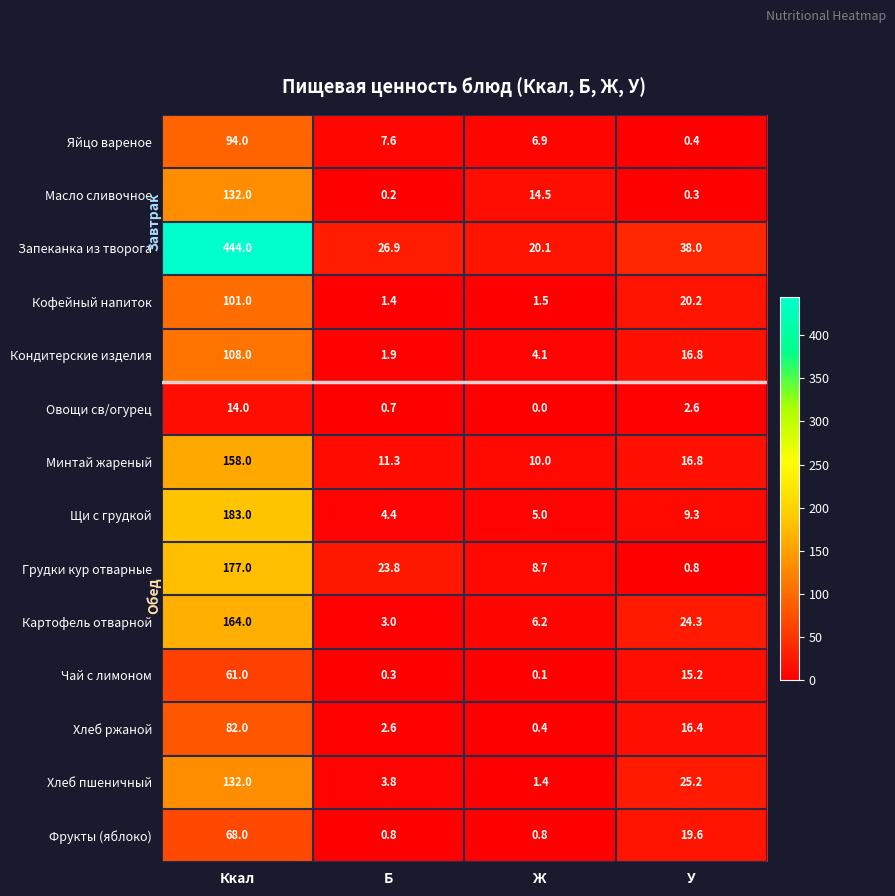

Which series changed the most between Ккал and Ж?

Запеканка из творога